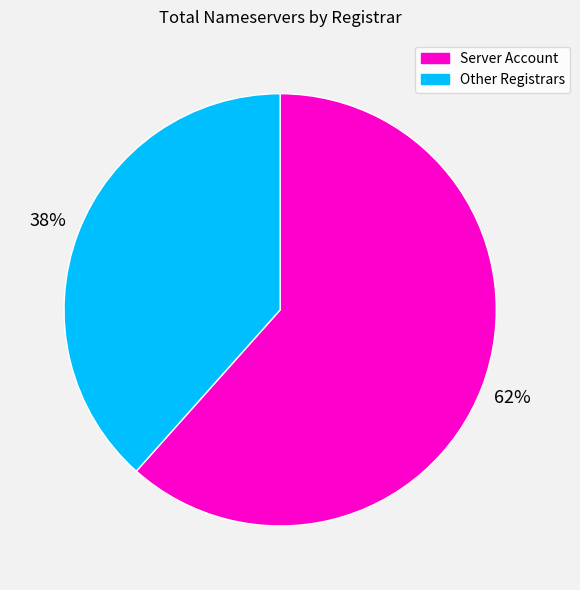

Count the number of slices in the pie.

2